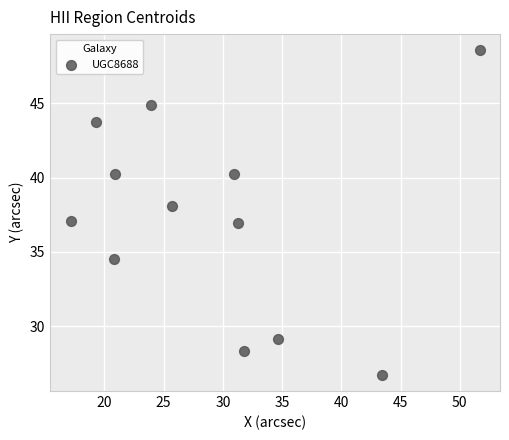

What is the average Y value?

37.4